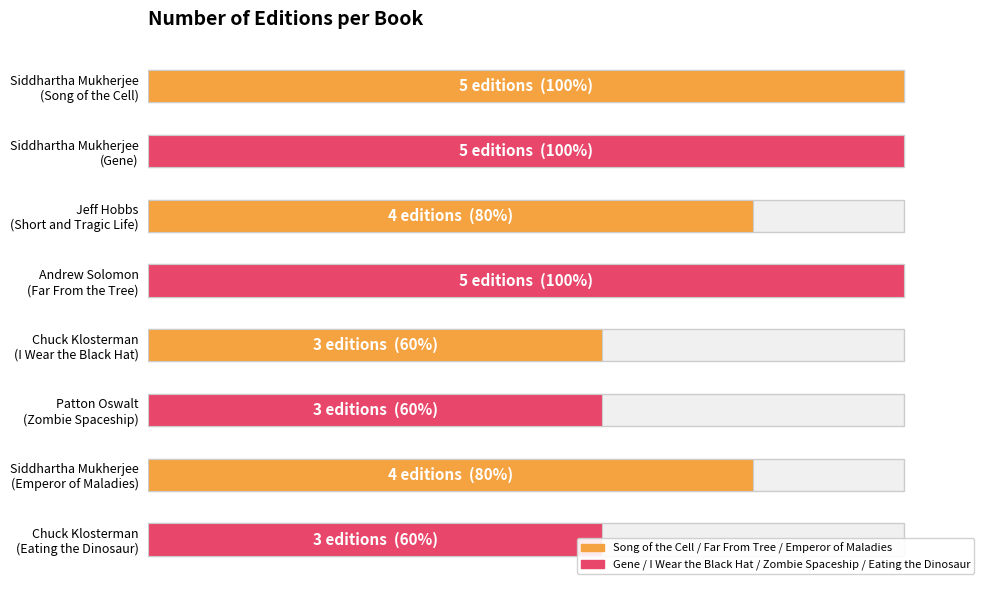

What is the difference between the maximum and minimum values?

2